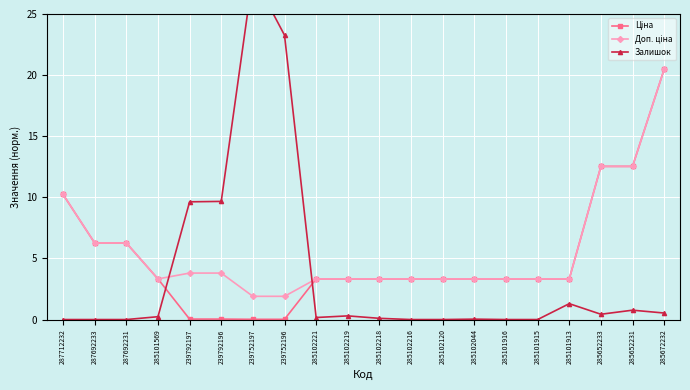

What is the label of the 11th point from the right?

285102219